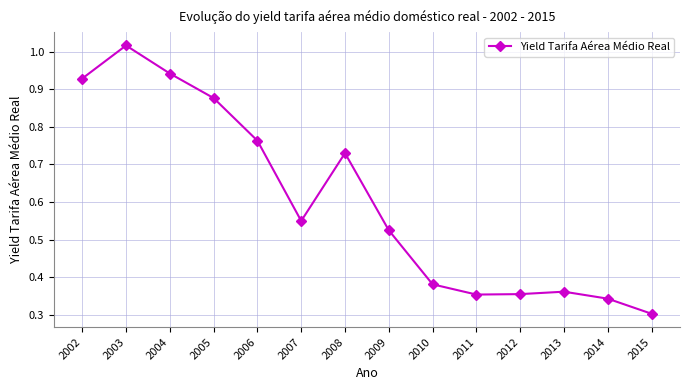

At which label is the value closest to 0?

2015